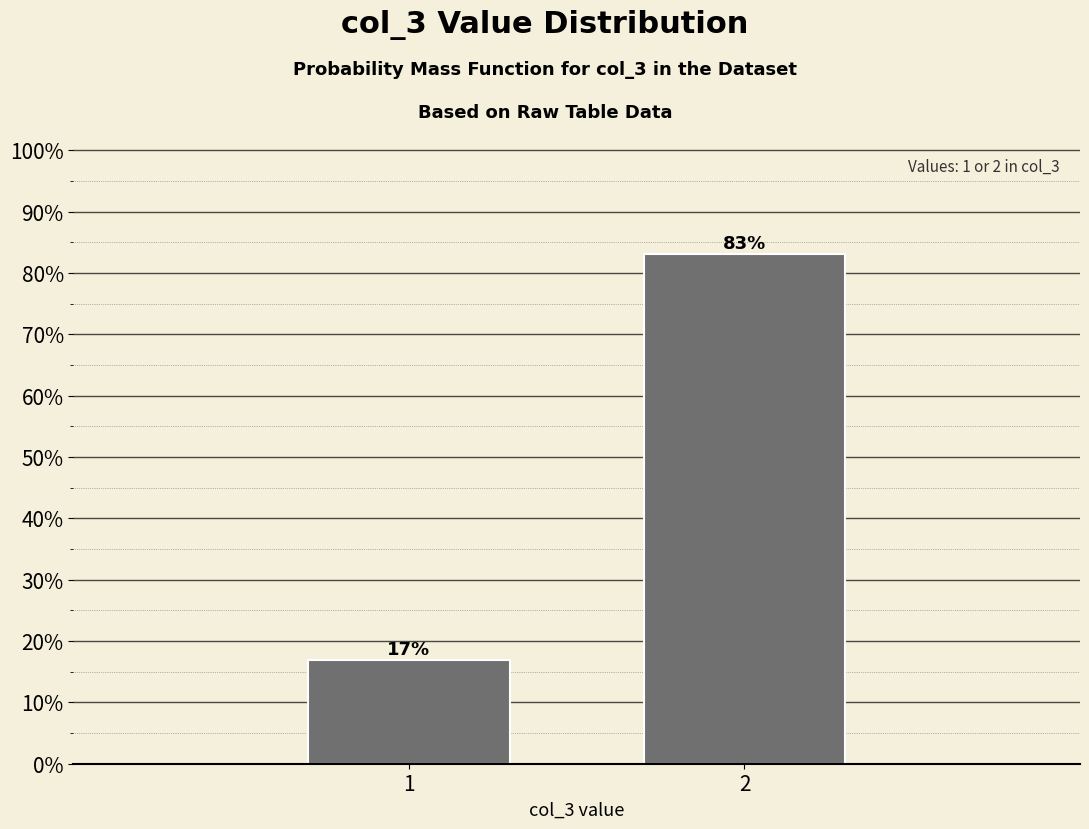

Rank the categories by value from lowest to highest.

1, 2